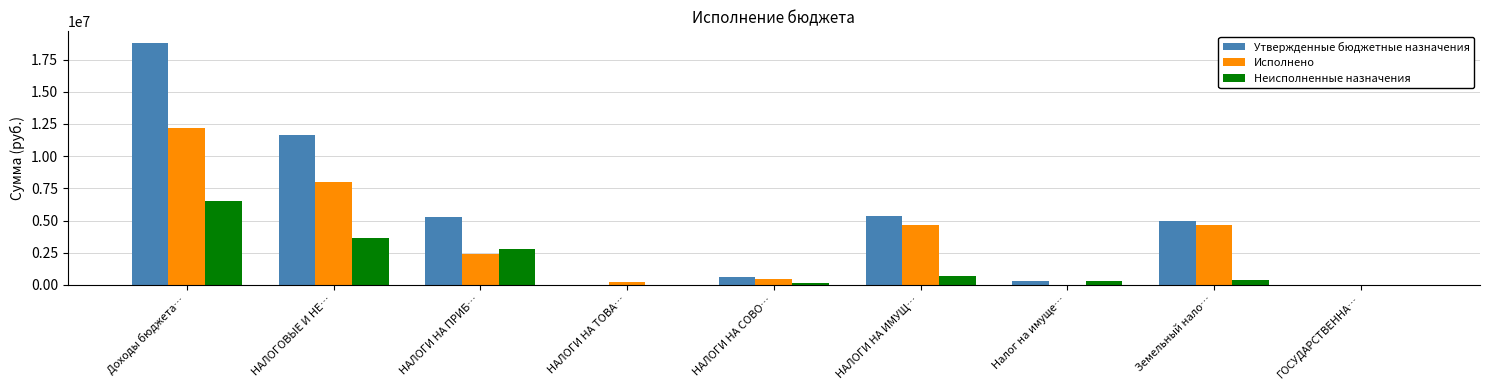

Which series has the largest total across all categories?

Утвержденные бюджетные назначения